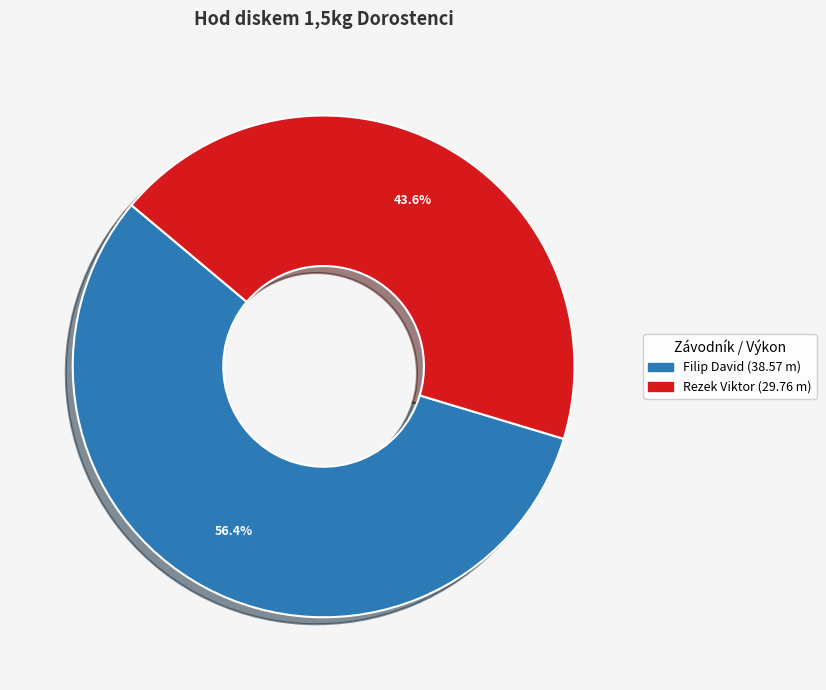

Is it true that Rezek Viktor is 44% of the pie?

True